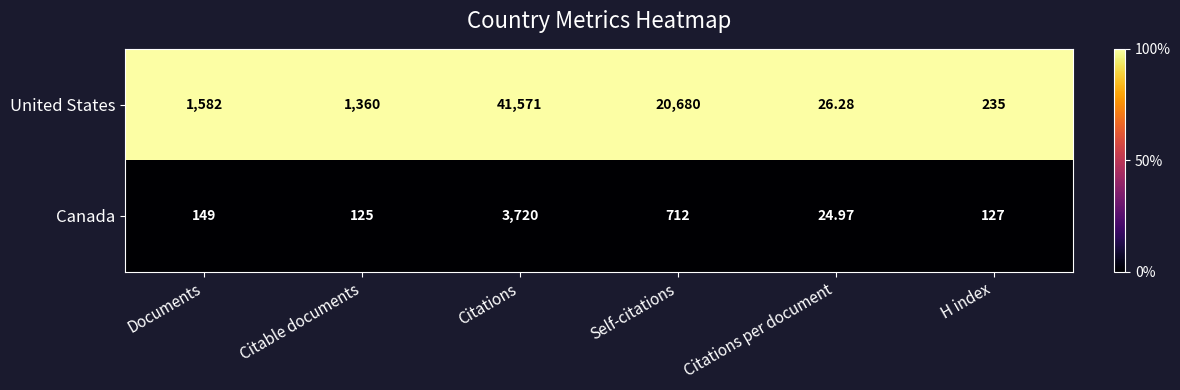

Which series has the largest range (max minus min)?

United States